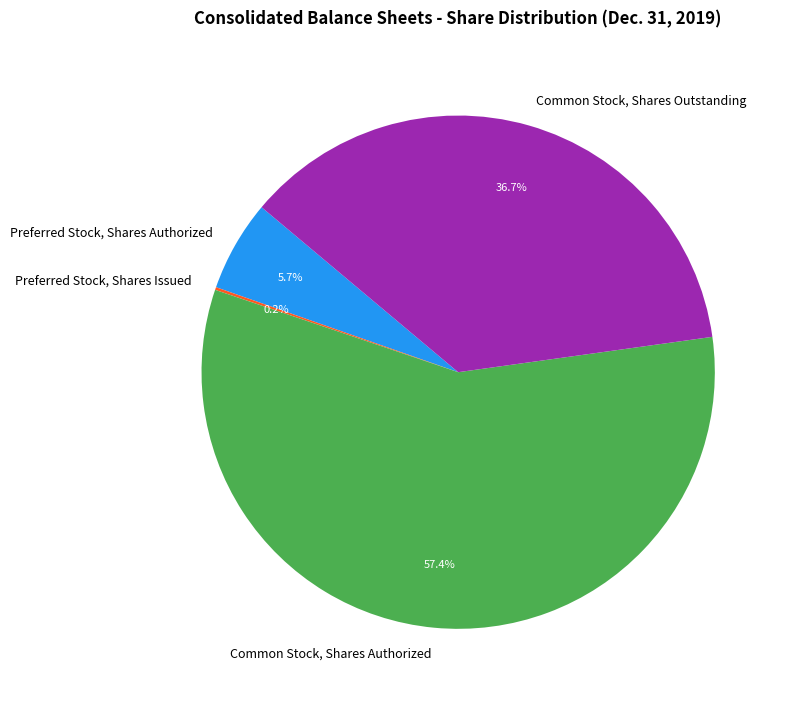

To the nearest percent, what is the difference between the largest and smallest slice percentages?

57%